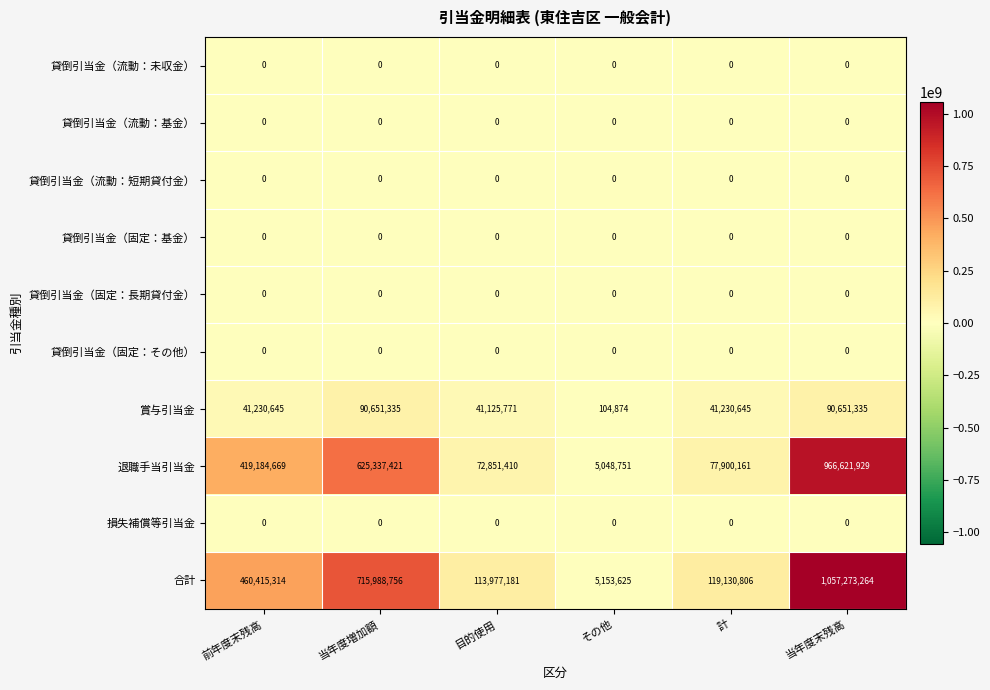

Which series changed the most between 前年度末残高 and 当年度末残高?

合計